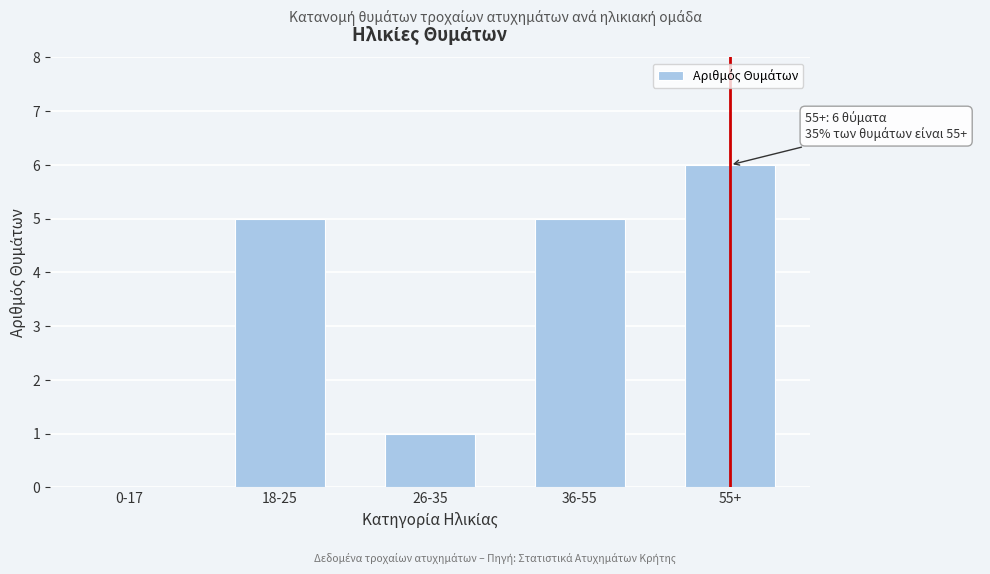

Reading left to right, extract all data points from this chart.

0-17=0	18-25=5	26-35=1	36-55=5	55+=6